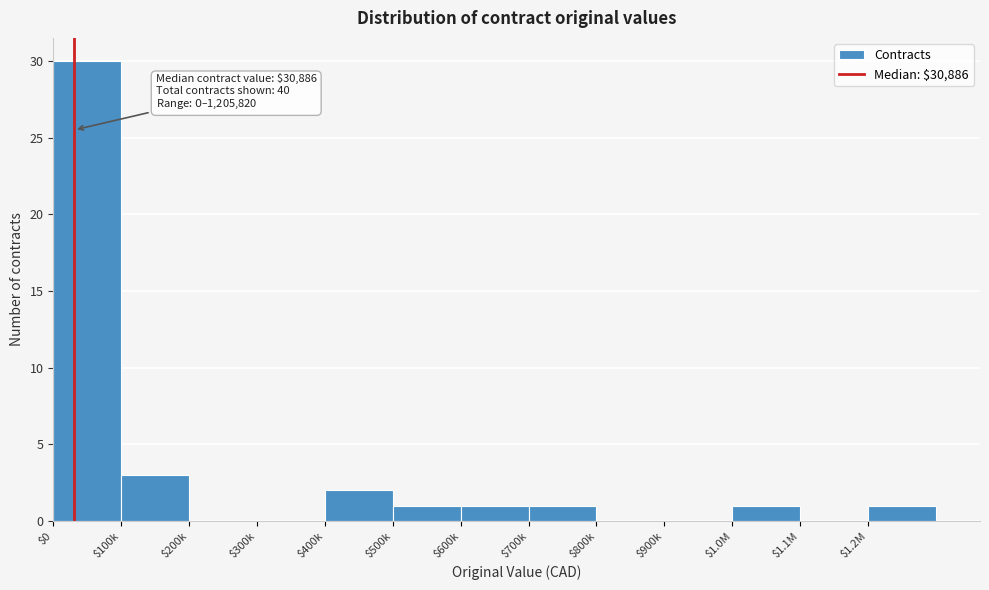

Where is the data nearest to the value 15?

$100k